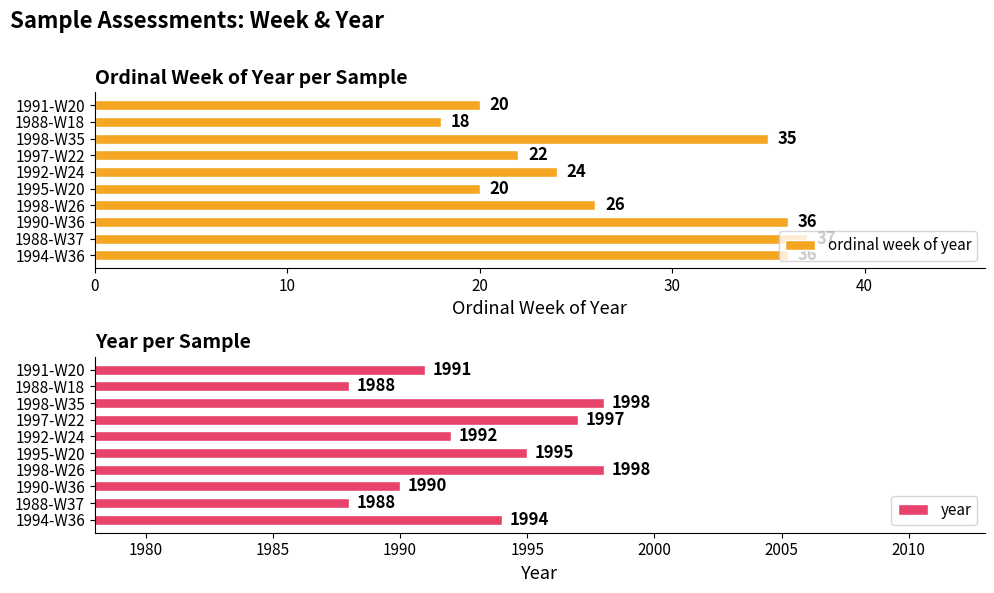

The ordinal week of year series shows 36 at 1990-W36. True or false?

True